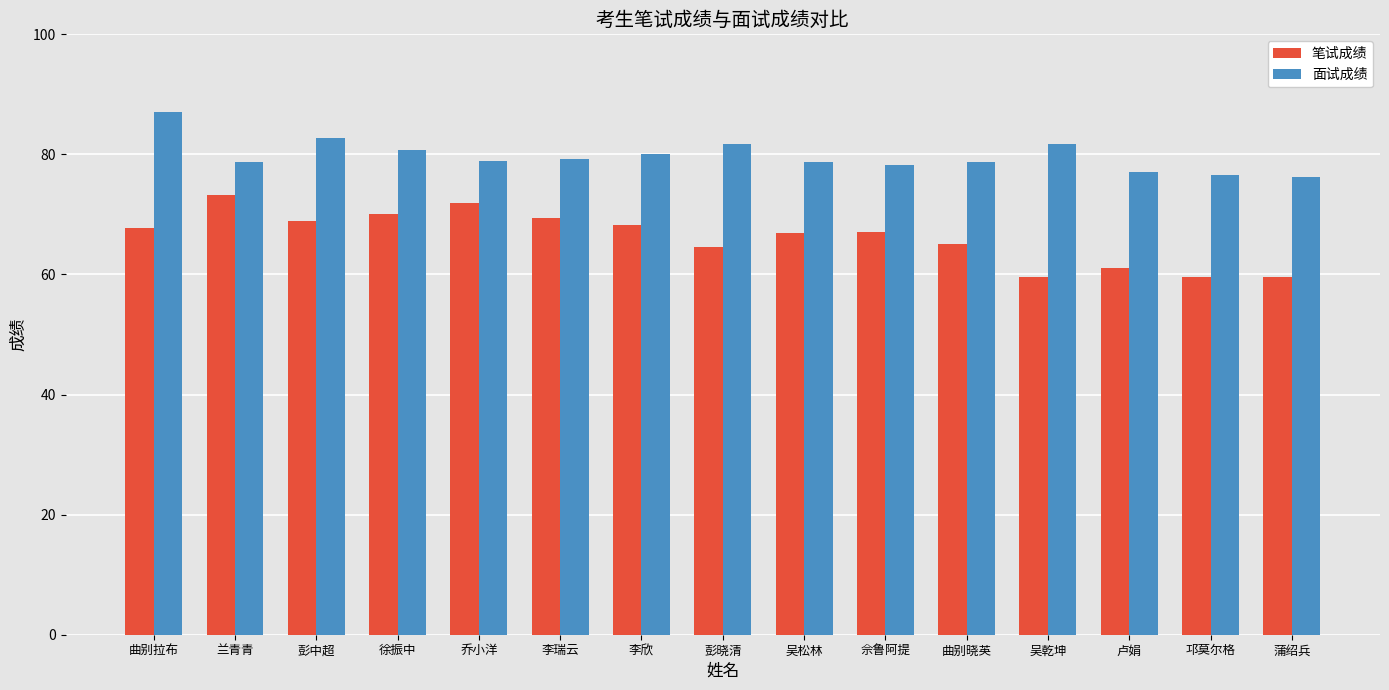

What is the difference between the maximum and minimum values in the 笔试成绩 series?

13.7